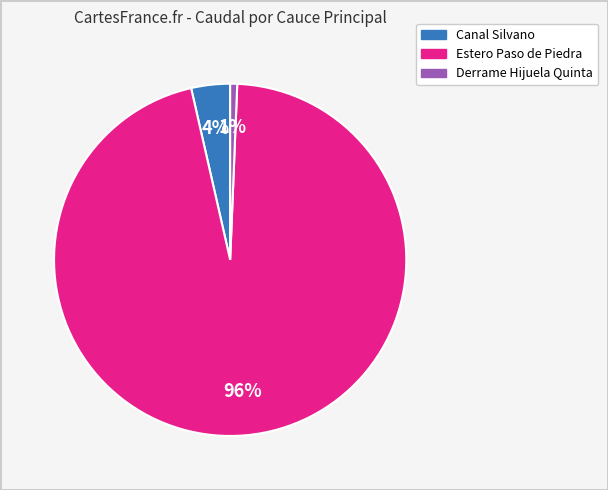

Is there a majority slice in this chart?

Yes